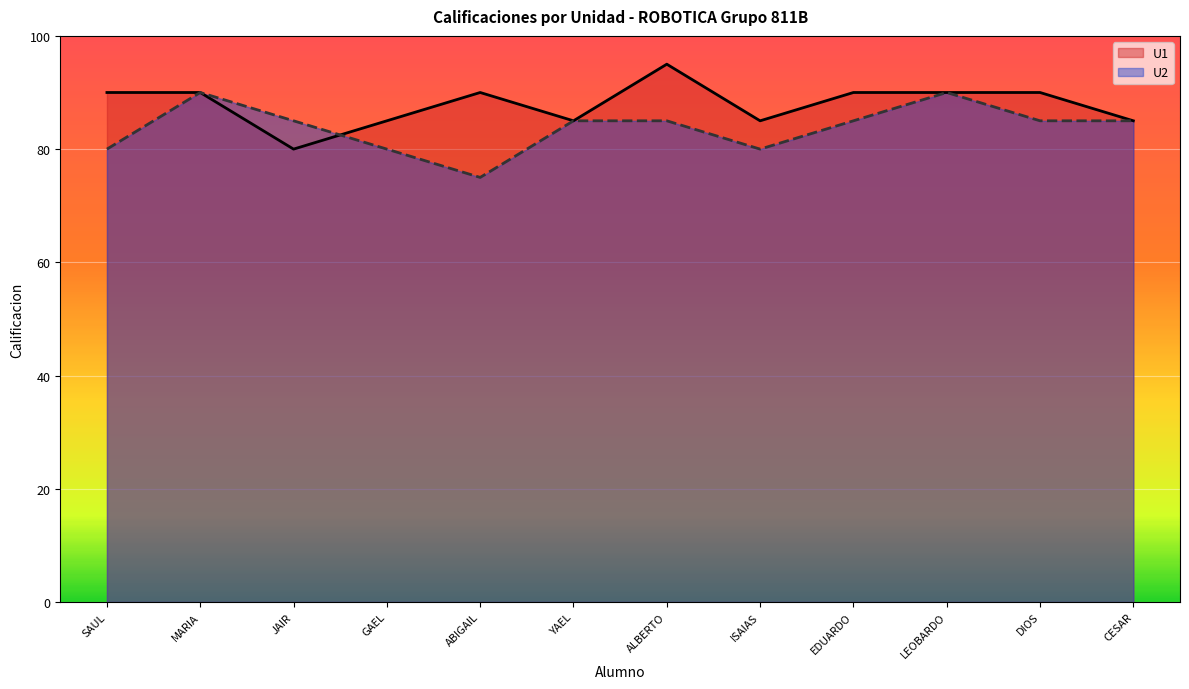

Reading right to left, list all the values displayed in this chart.

U1: CESAR=85	DIOS=90	LEOBARDO=90	EDUARDO=90	ISAIAS=85	ALBERTO=95	YAEL=85	ABIGAIL=90	GAEL=85	JAIR=80	MARIA=90	SAUL=90
U2: CESAR=85	DIOS=85	LEOBARDO=90	EDUARDO=85	ISAIAS=80	ALBERTO=85	YAEL=85	ABIGAIL=75	GAEL=80	JAIR=85	MARIA=90	SAUL=80